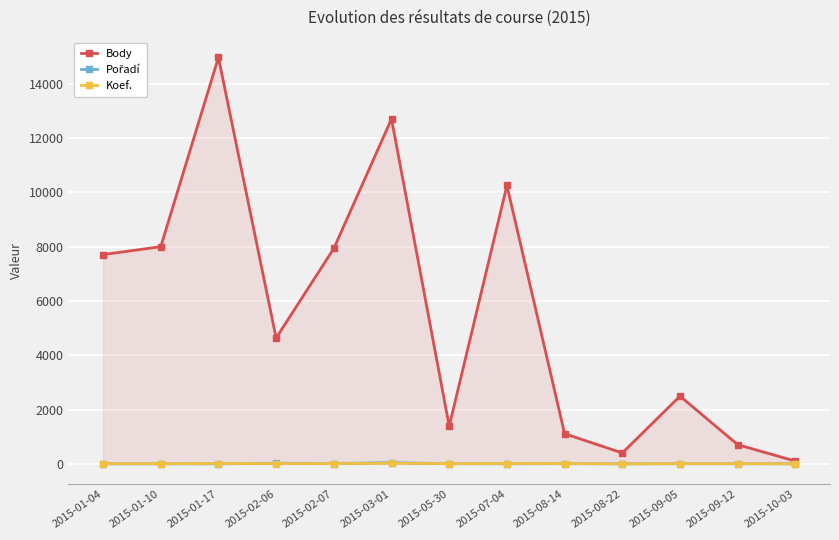

What is the label of the 3rd point from the left?

2015-01-17